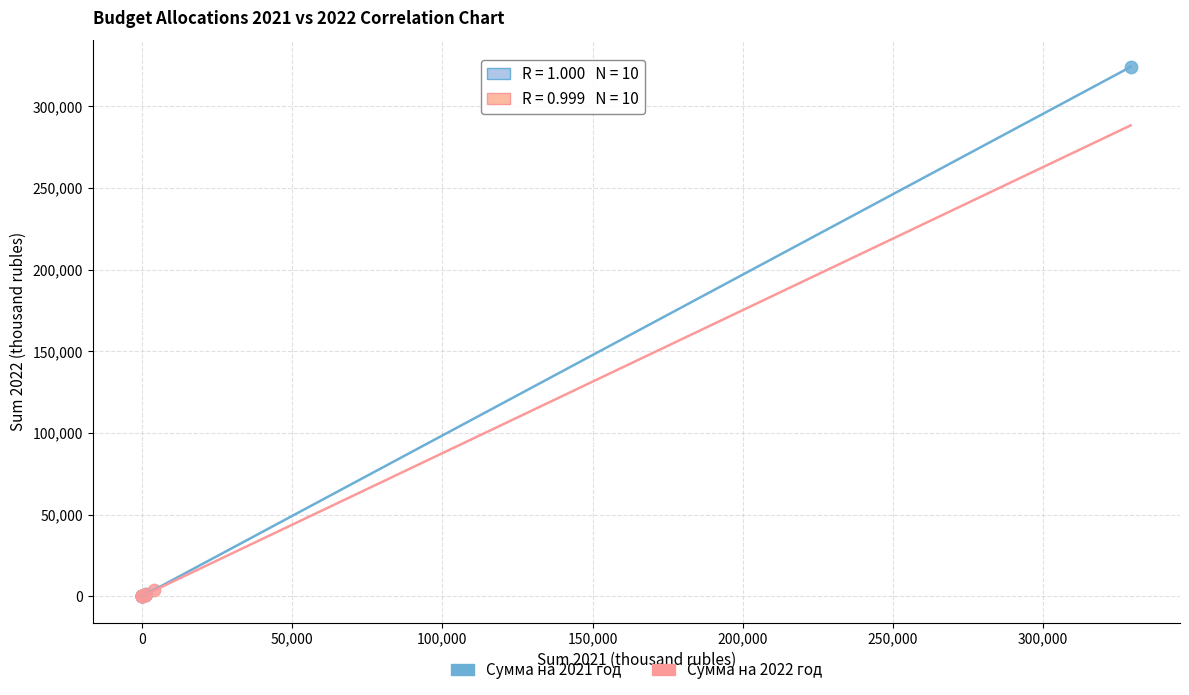

Which series reaches the maximum Y coordinate?

Сумма на 2021 год